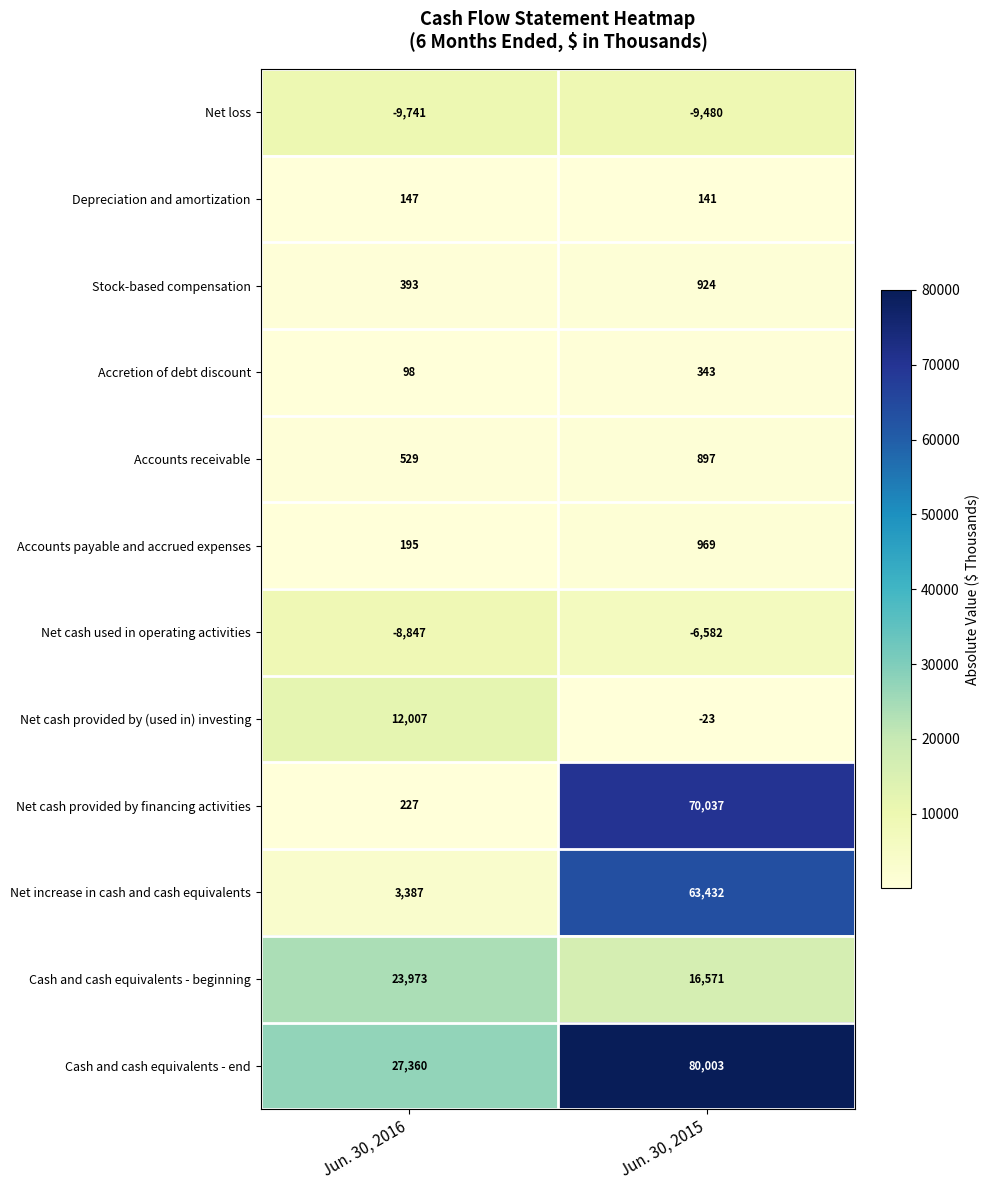

Read the Accretion of debt discount value at Jun. 30, 2016.

98